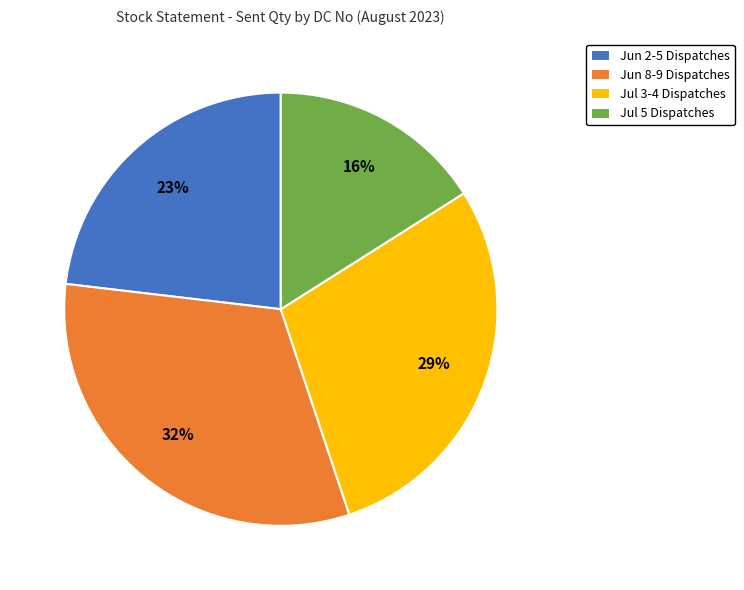

Rank the categories by value from highest to lowest.

Jun 8-9 Dispatches, Jul 3-4 Dispatches, Jun 2-5 Dispatches, Jul 5 Dispatches